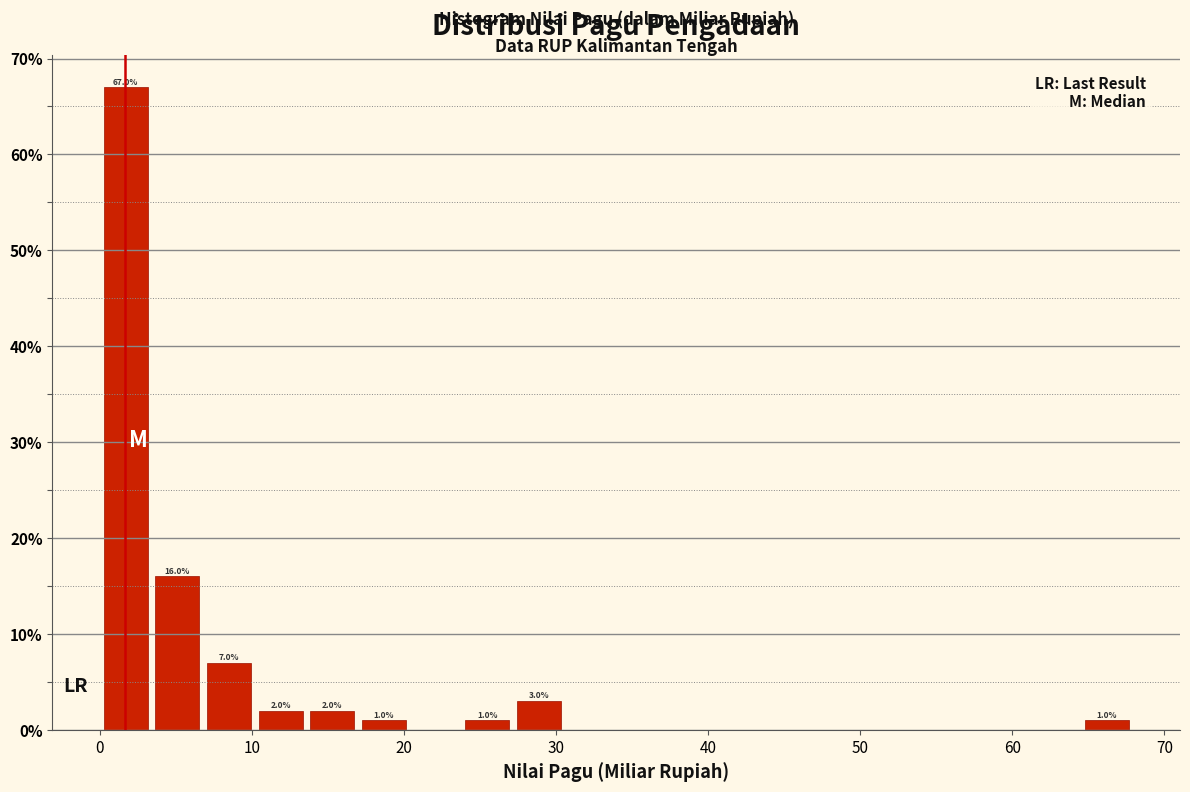

Read against the x-axis, roughly where is the centre of the tallest bar?

2